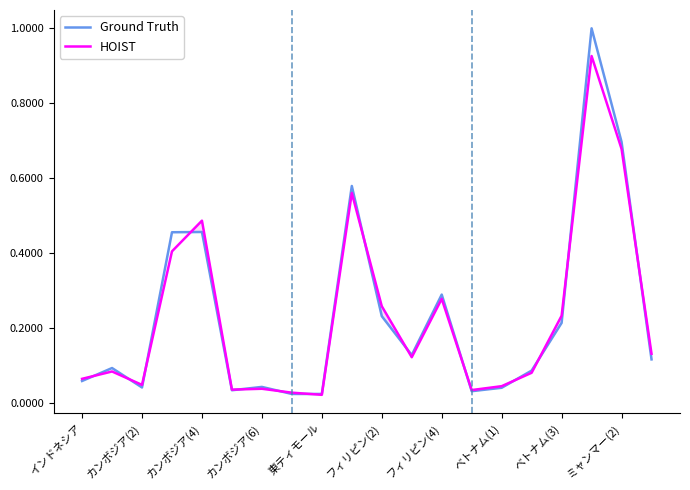

How many lines are shown in the chart?

2